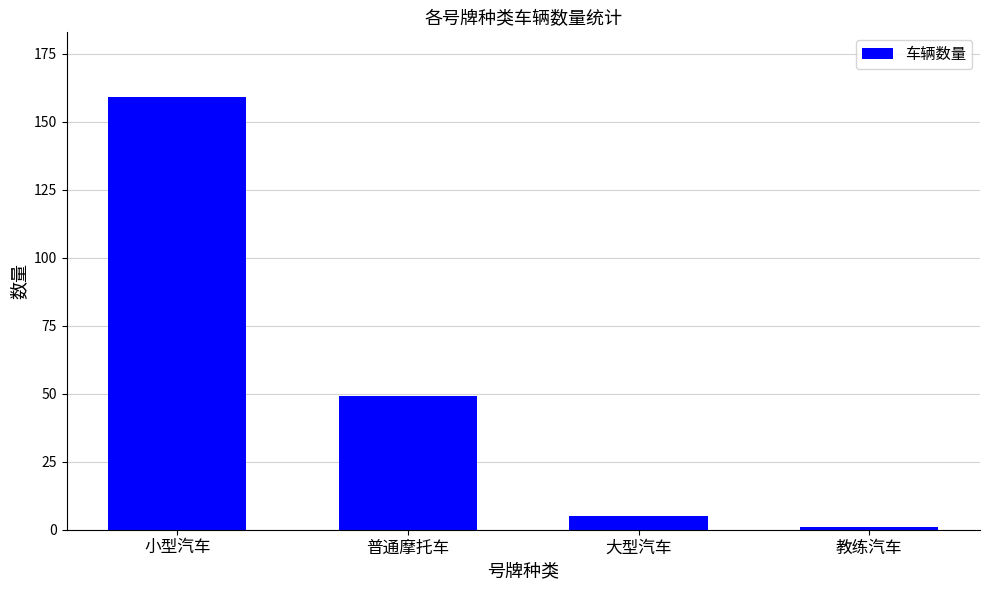

What is the sum of all values?

214